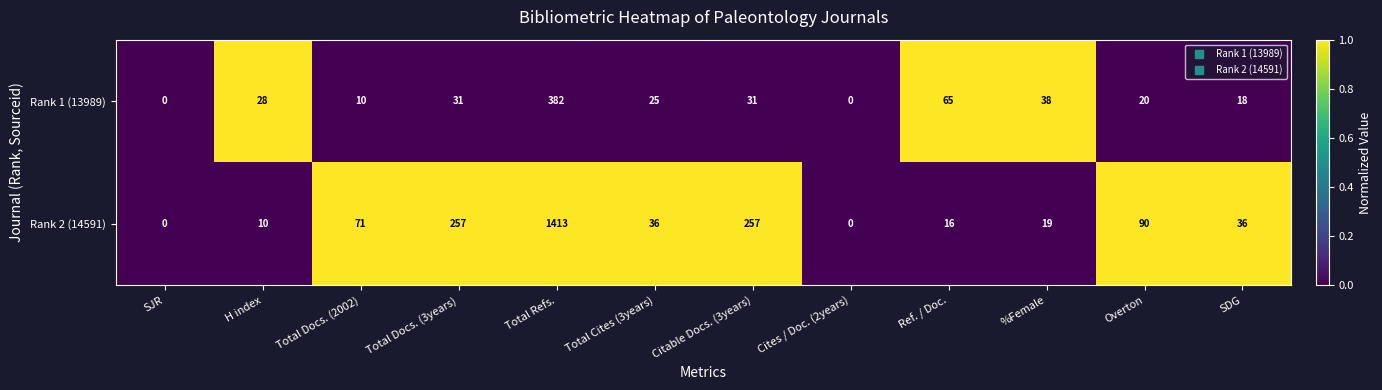

Reading right to left, extract all data points from this chart.

Rank 1 (13989): 18	20	38	65	0	31	25	382	31	10	28	0
Rank 2 (14591): 36	90	19	16	0	257	36	1413	257	71	10	0